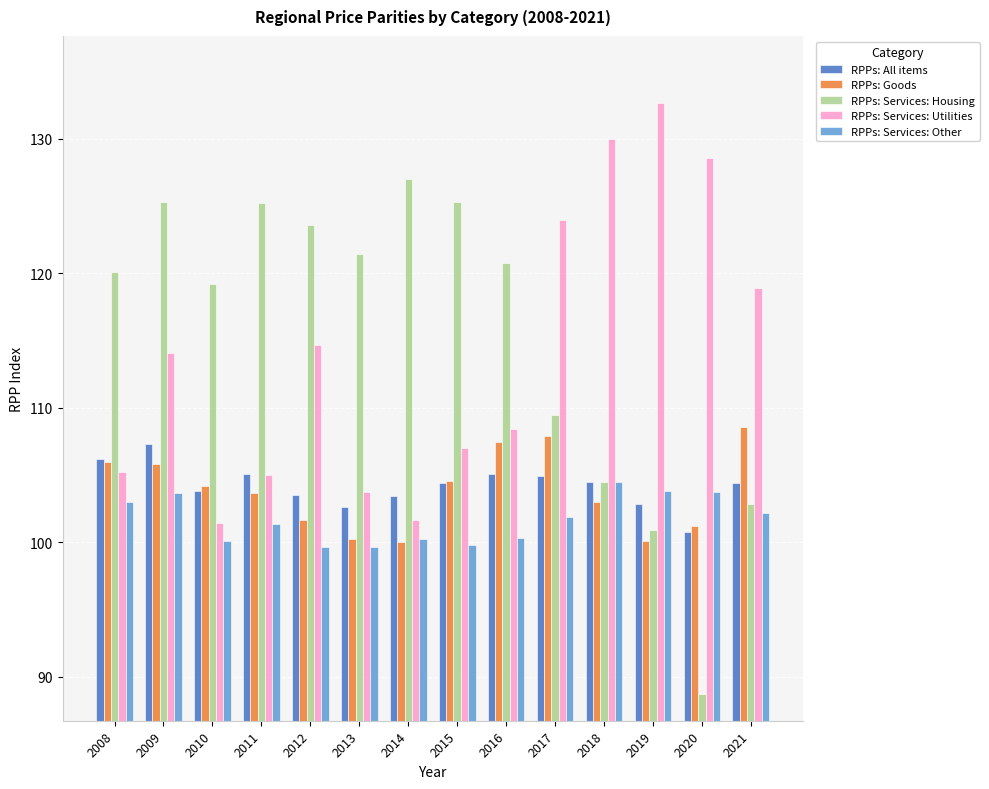

What is the total value across all series at 2016?

542.0